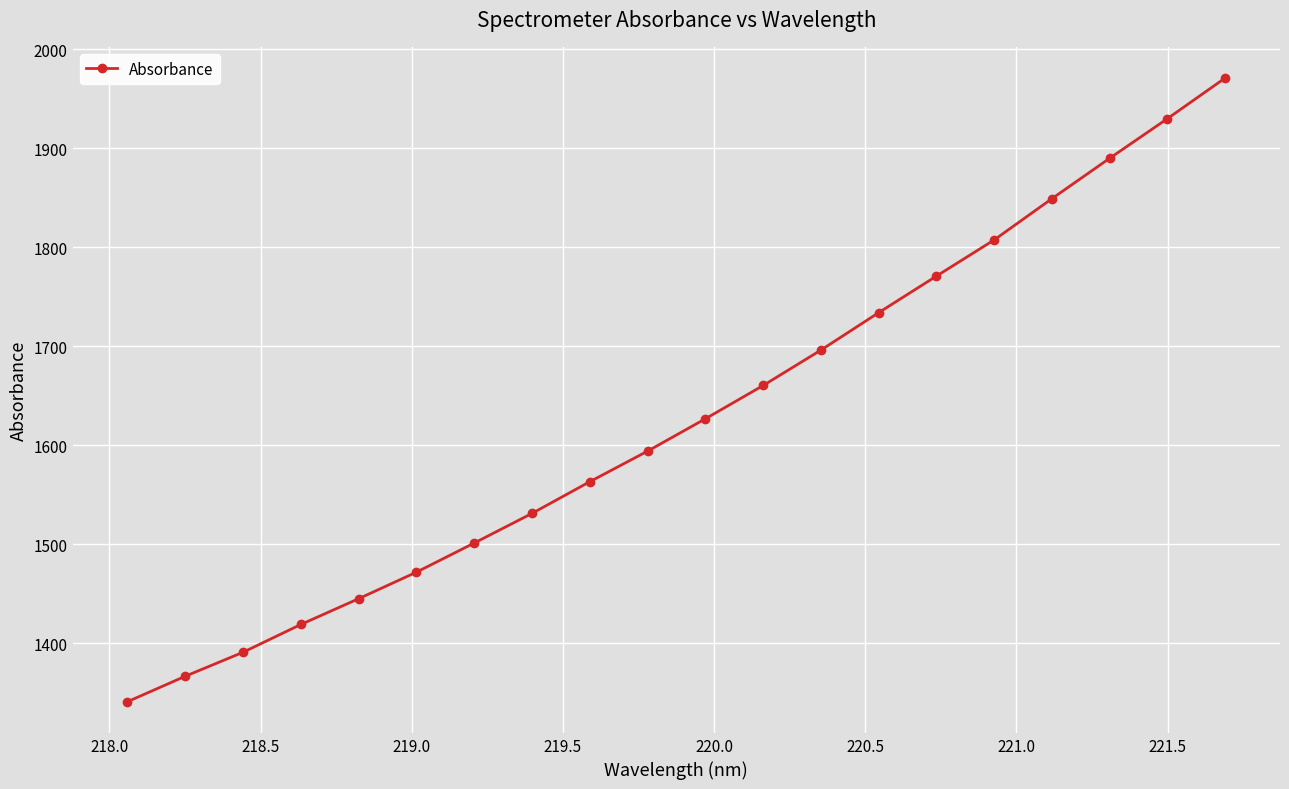

What is the value of the 7th point from the left?

1501.2